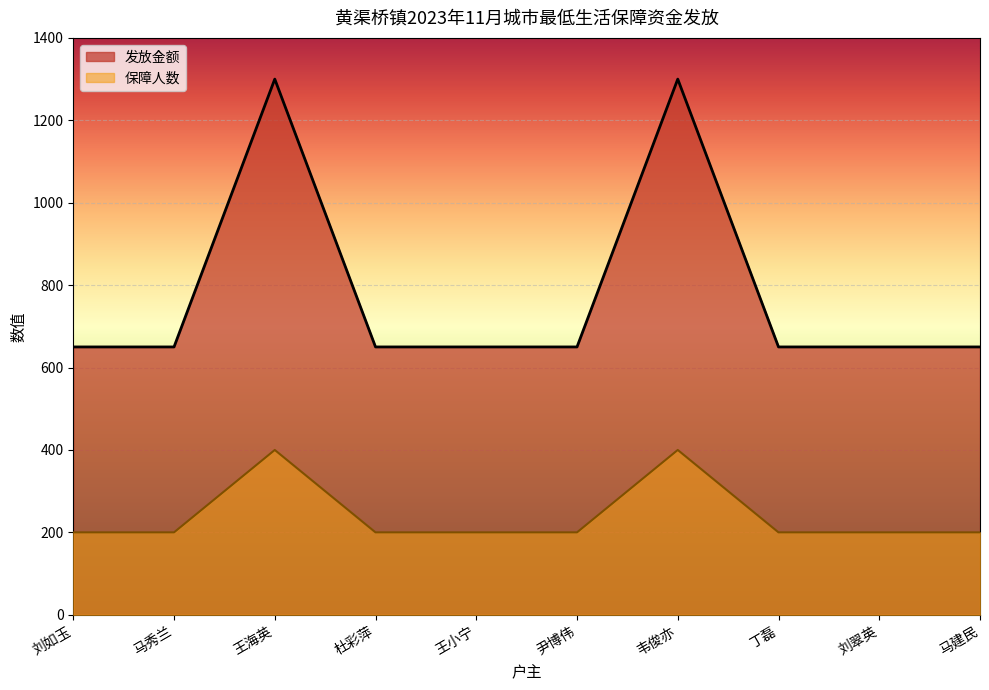

What is the sum of all 发放金额 values?

7800